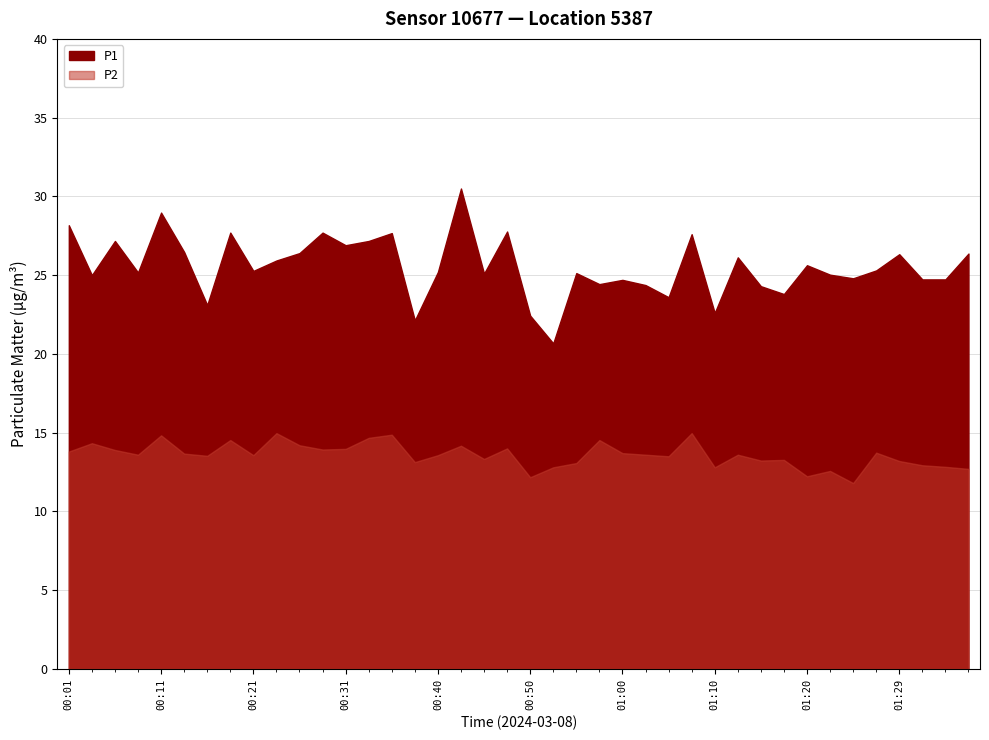

What is the greatest value displayed?

30.5